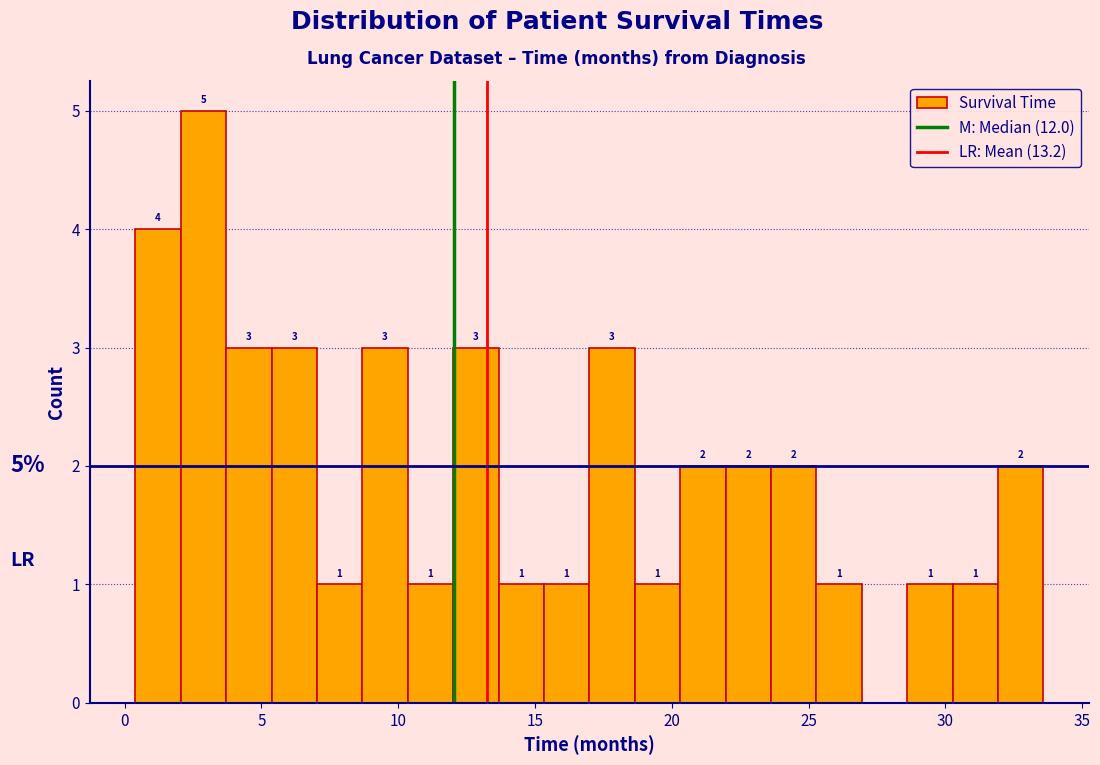

Around what value on the x-axis is the tallest bar? Give the approximate position of its centre, as read against the axis.

3.0